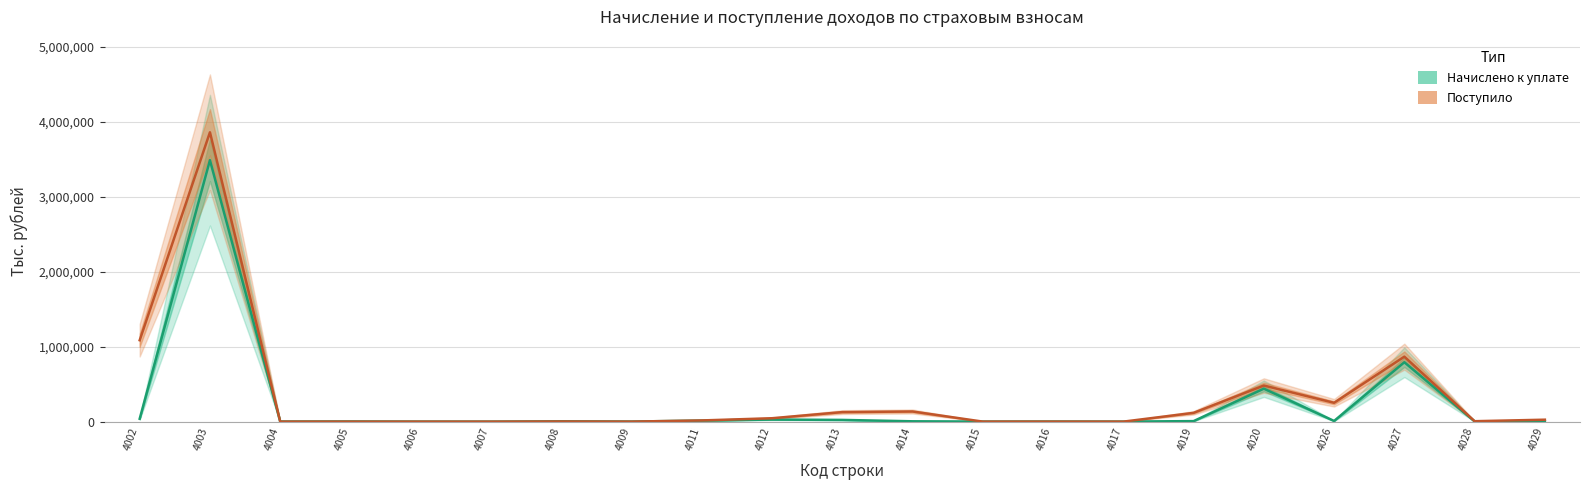

Where is Начислено к уплате nearest to the value 1745326?

4027